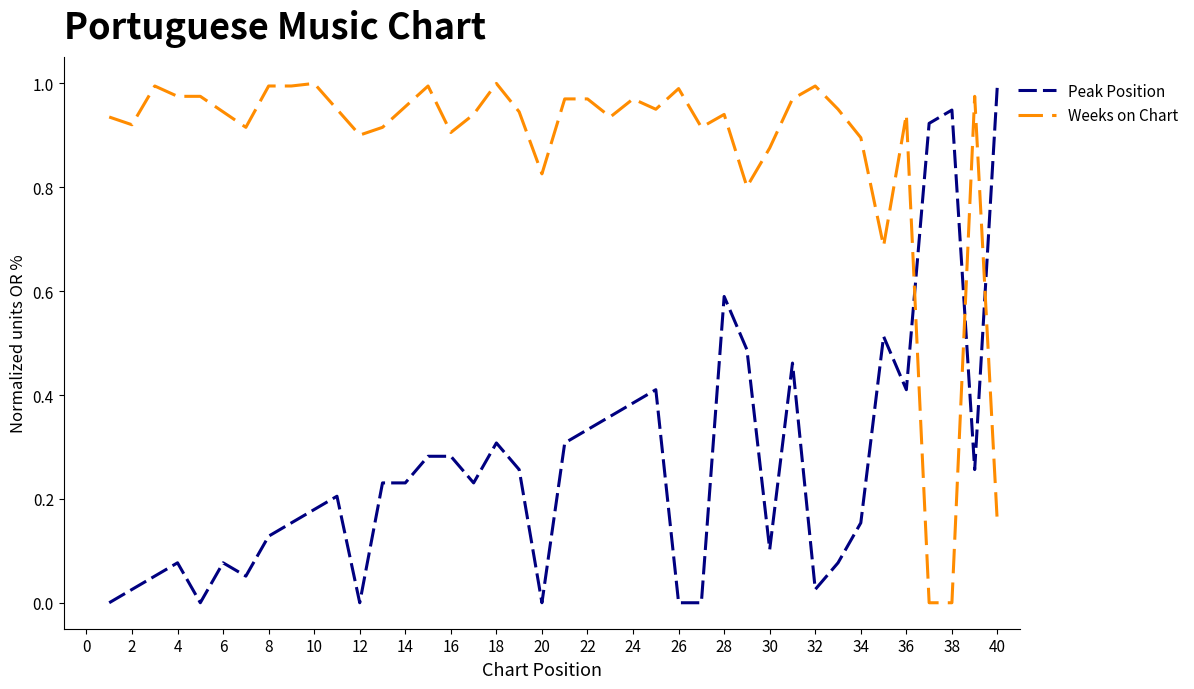

After their last crossing, which series has the higher values: Weeks on Chart or Peak Position?

Peak Position